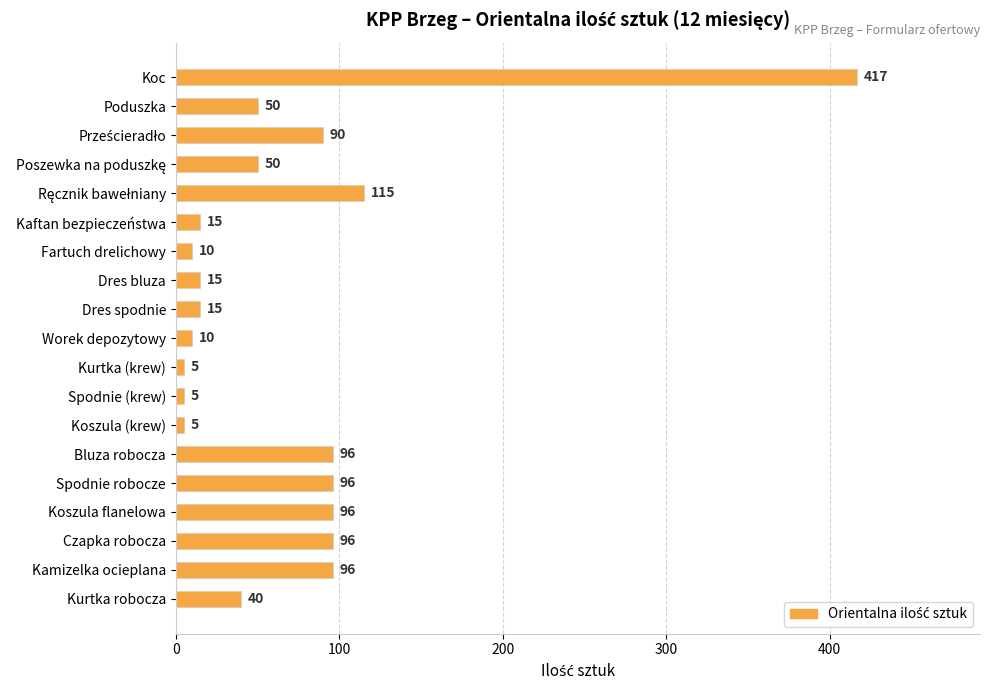

True or false: the data shows 5 at Koszula (krew).

True